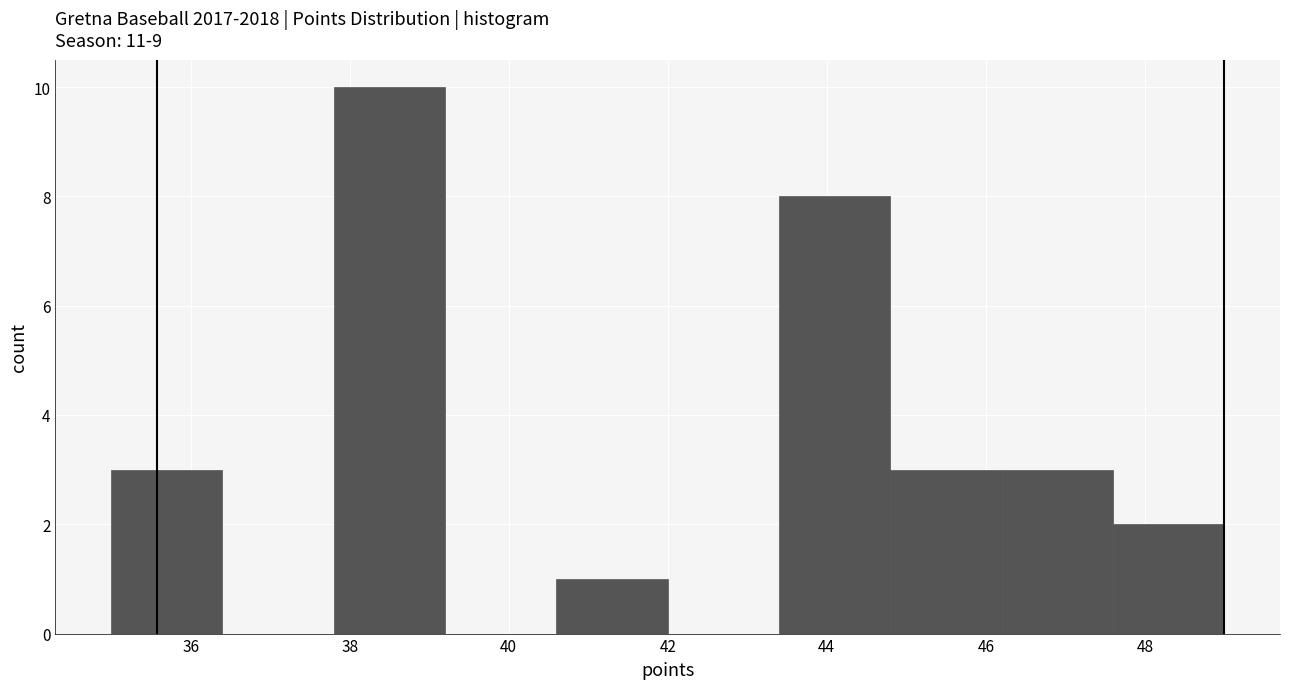

Which range on the x-axis has the tallest bar?

37.8 to 39.2